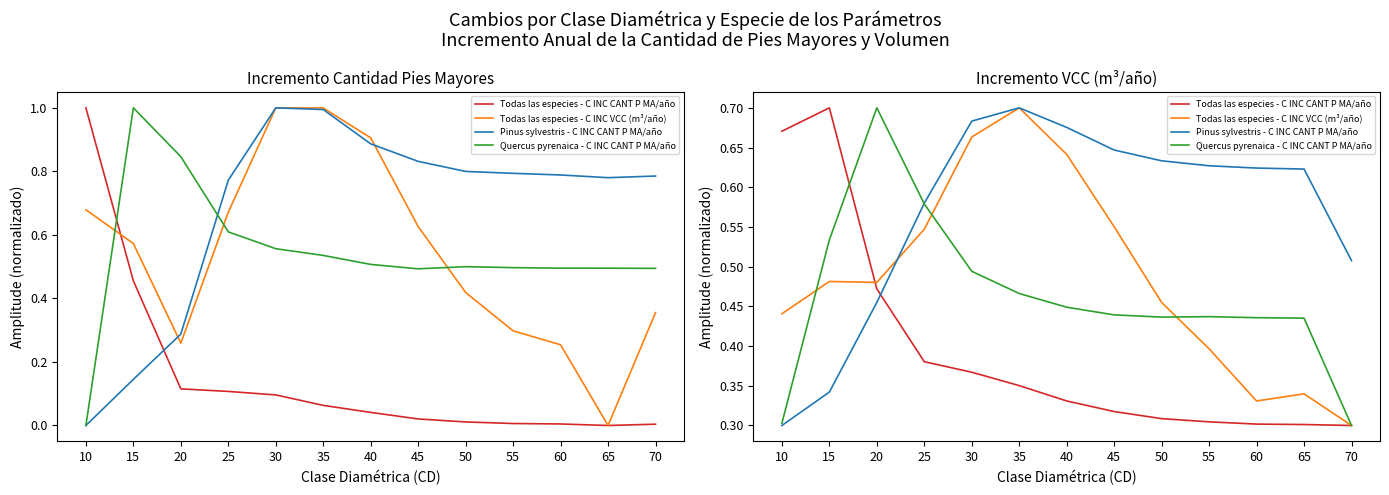

What is the average value of the Quercus pyrenaica - C INC CANT P MA/año series?

0.5